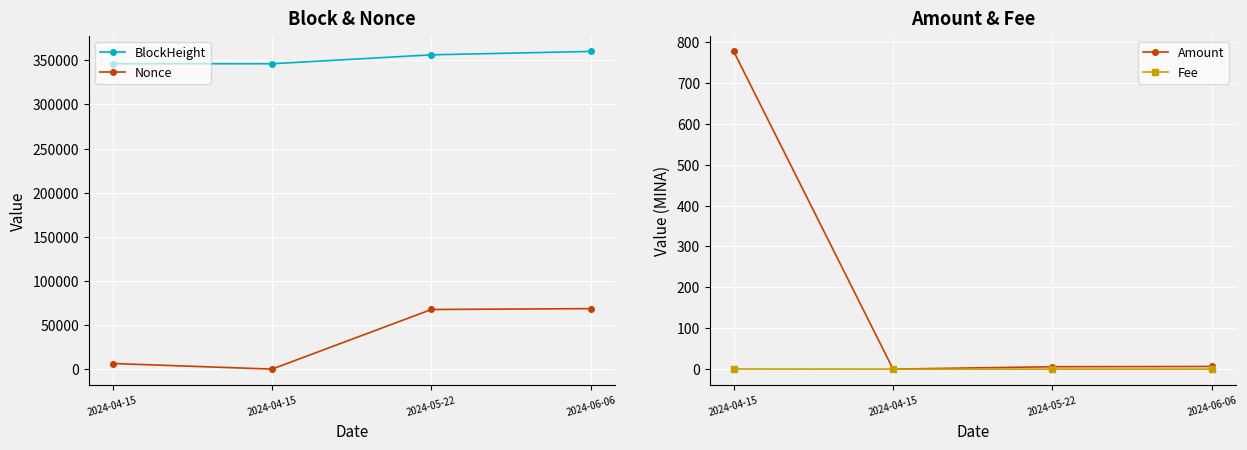

Reading left to right, extract all data points from this chart.

BlockHeight: 2024-04-15=346104.0	2024-04-15=346113.0	2024-05-22=356220.0	2024-06-06=360064.0
Nonce: 2024-04-15=6351.0	2024-04-15=0.0	2024-05-22=67578.0	2024-06-06=68563.0
Amount: 2024-04-15=776.8	2024-04-15=0.0	2024-05-22=5.8	2024-06-06=6.4
Fee: 2024-04-15=0.2	2024-04-15=0.0	2024-05-22=0.0	2024-06-06=0.0